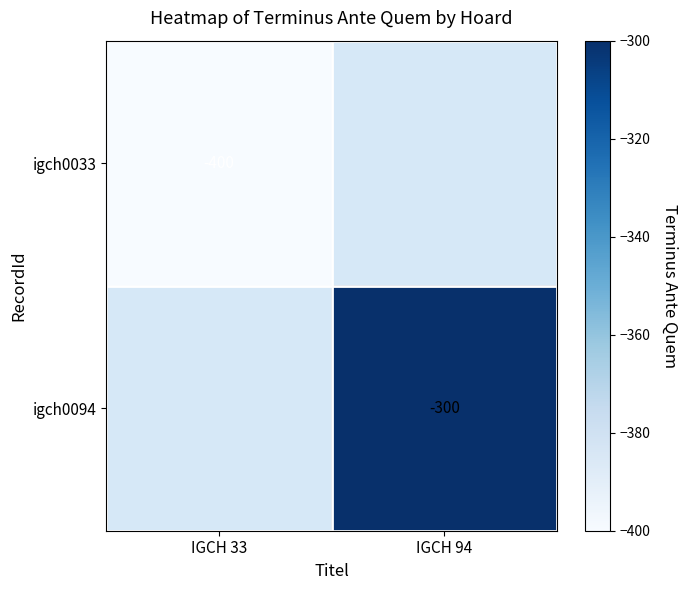

Is it true that igch0094 equals -135 at IGCH 94?

False